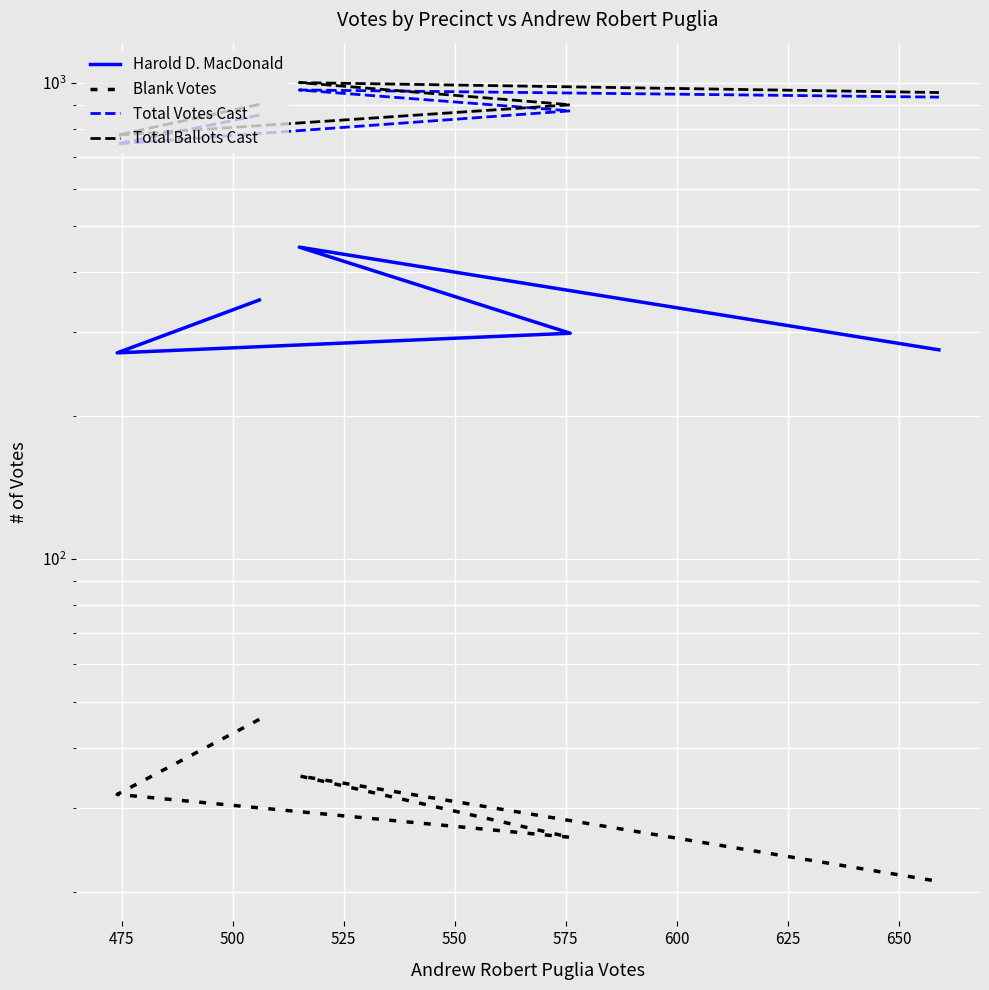

True or false: Harold D. MacDonald has a value of 614 at 525.

False